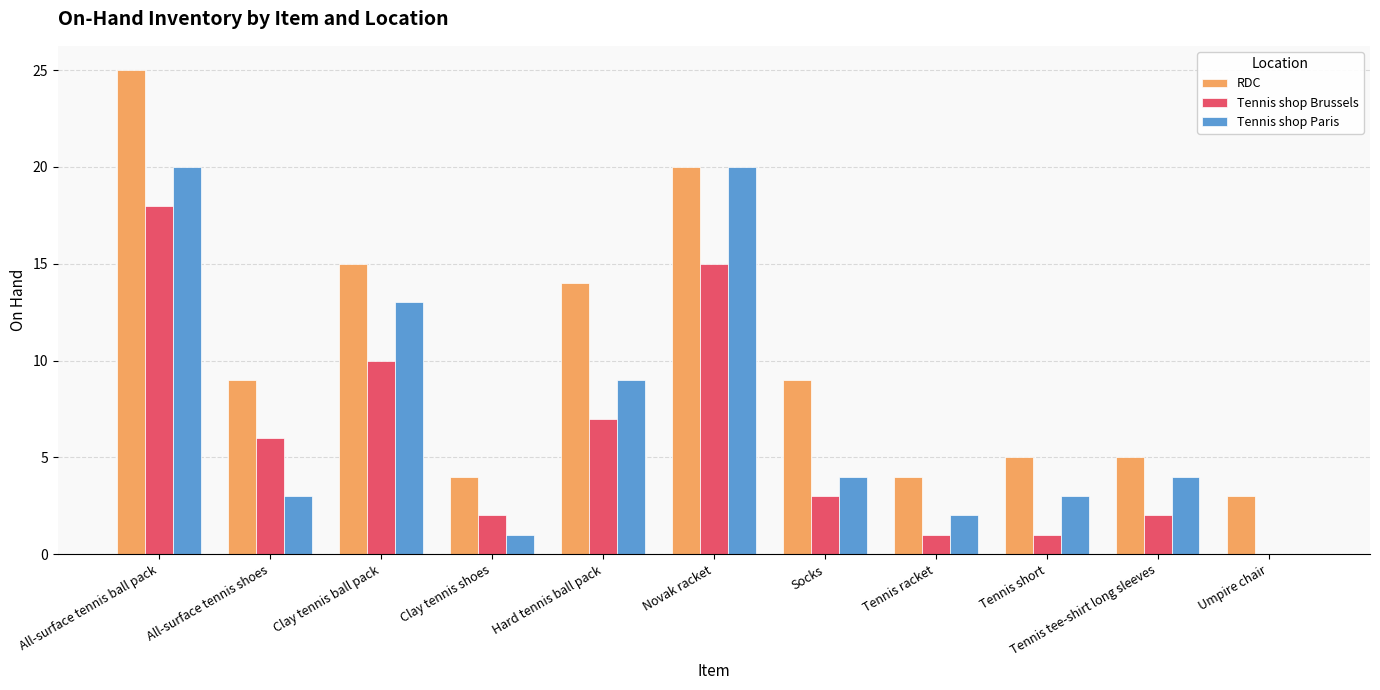

The Tennis shop Brussels series shows 8 at All-surface tennis shoes. True or false?

False